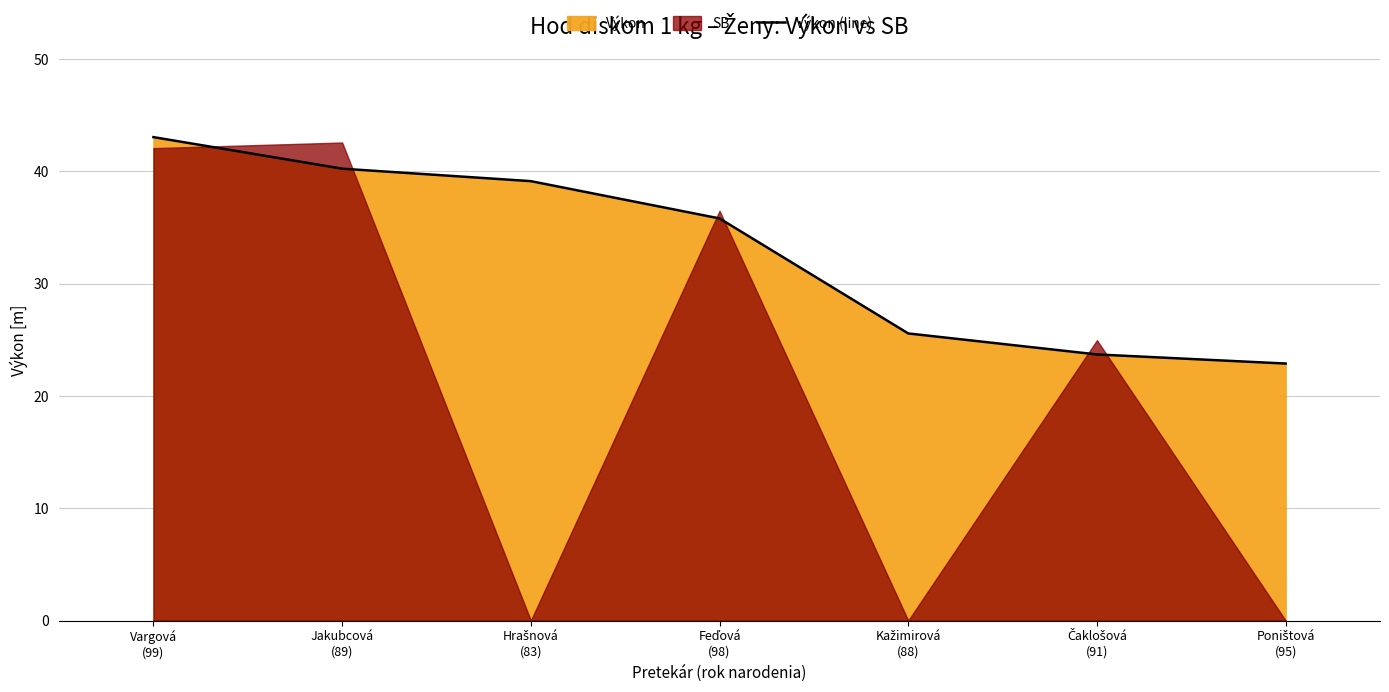

What is the change in value from Hrašnová
(83) to Čaklošová
(91)?

-15.4